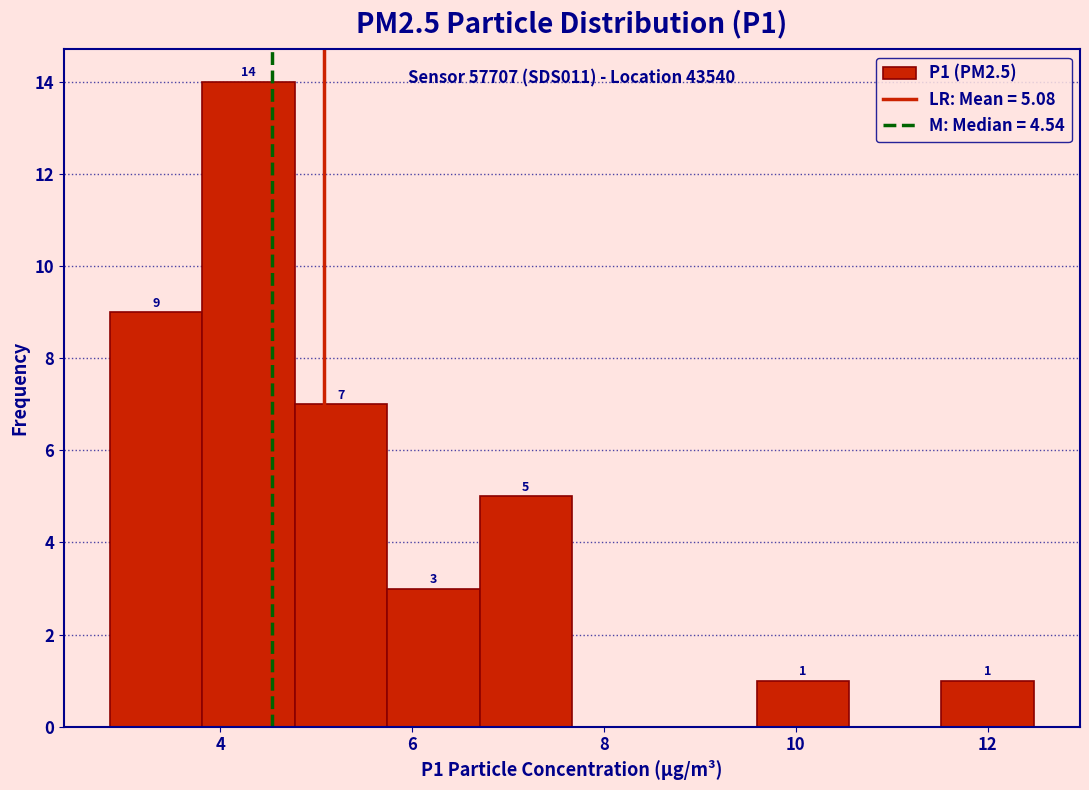

Over which range of the x-axis is the bar tallest?

3.8 to 4.8